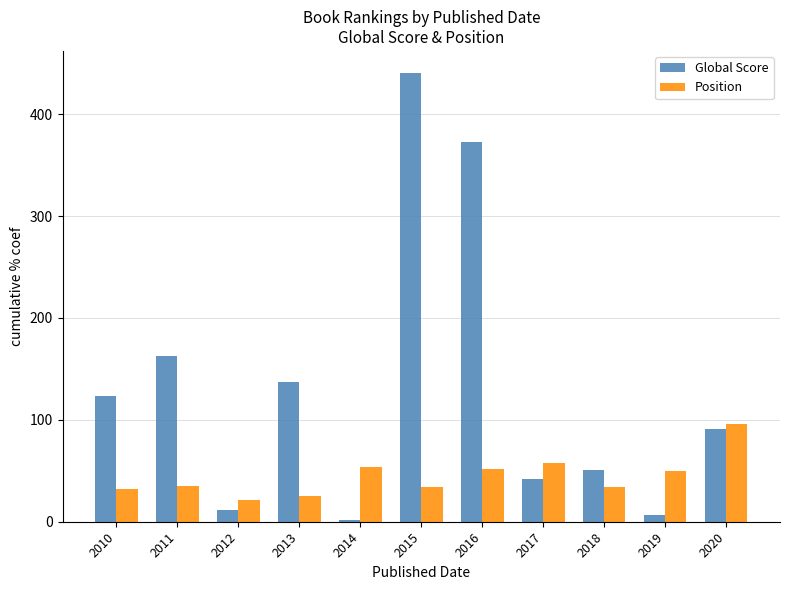

Where is Position nearest to the value 58?

2017